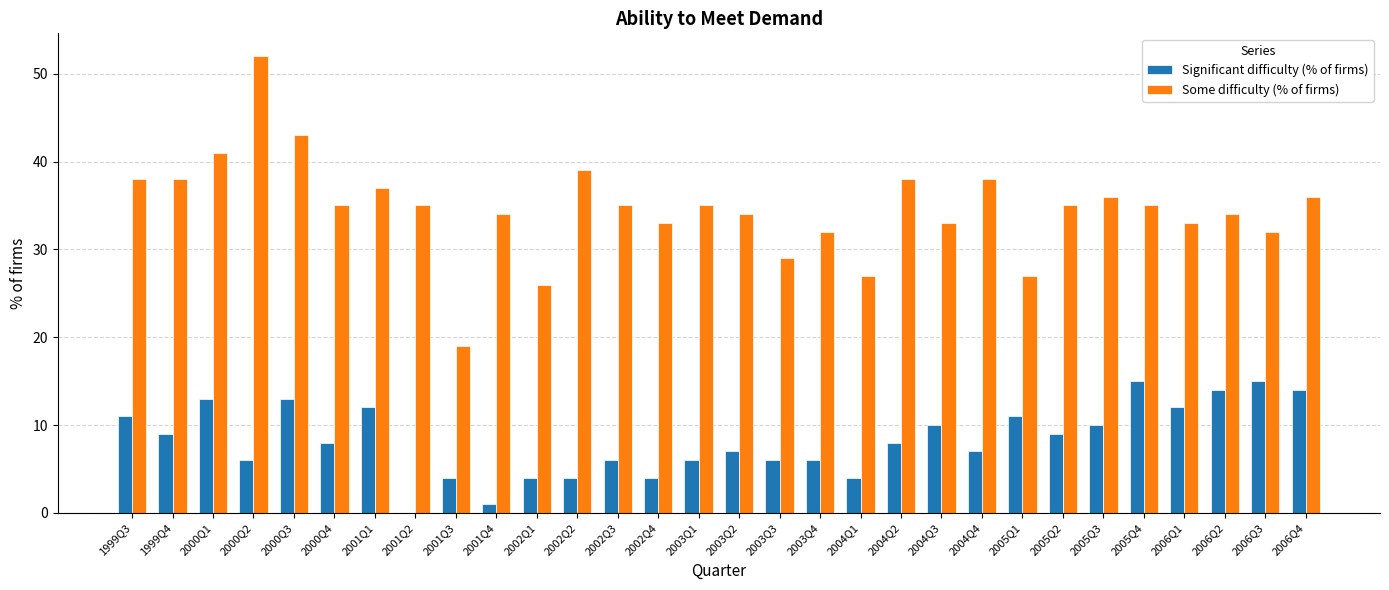

The value of Some difficulty (% of firms) at 2006Q1 is 14. True or false?

False